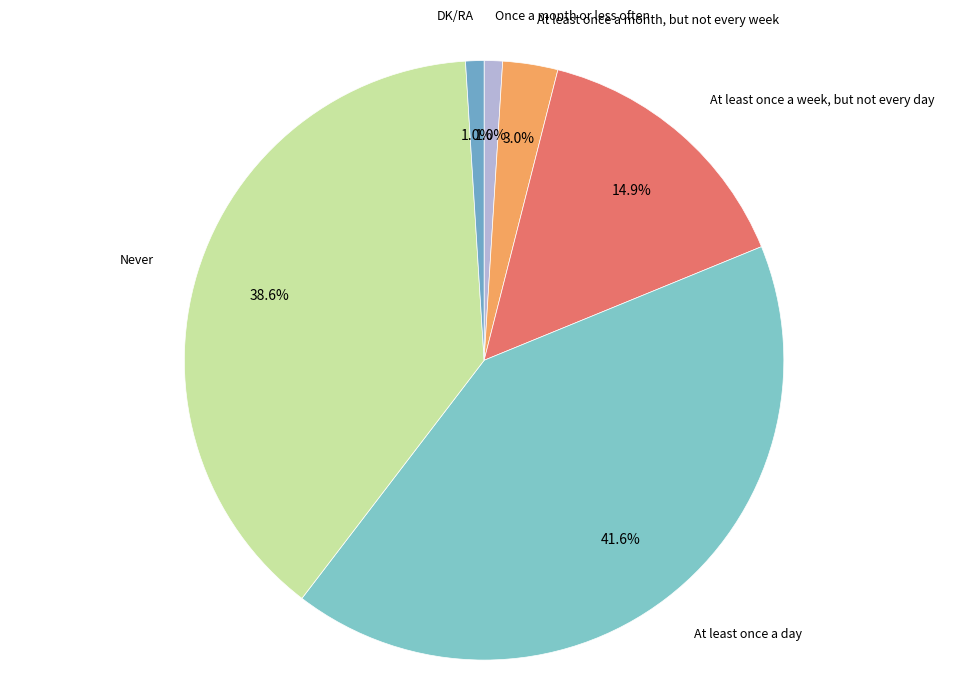

Count the number of slices in the pie.

6